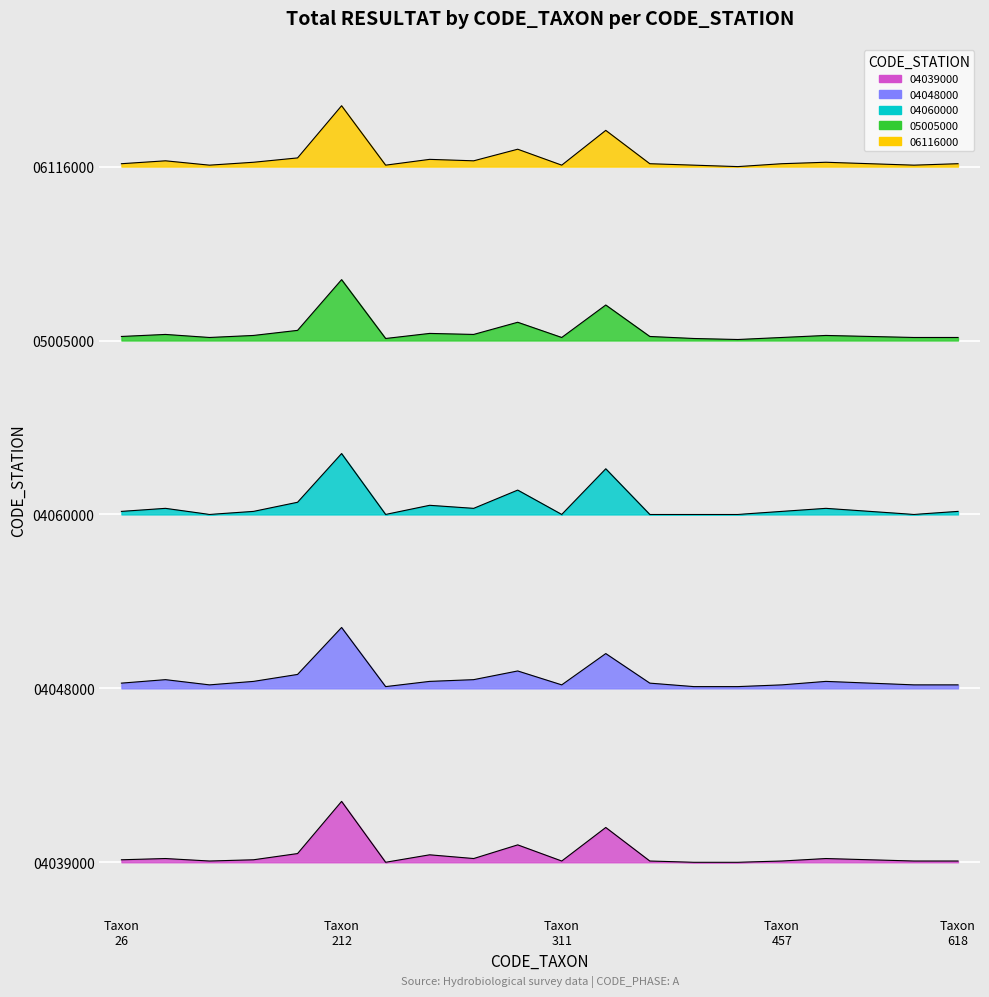

How many interior local peaks does the 04048000 series have?

5